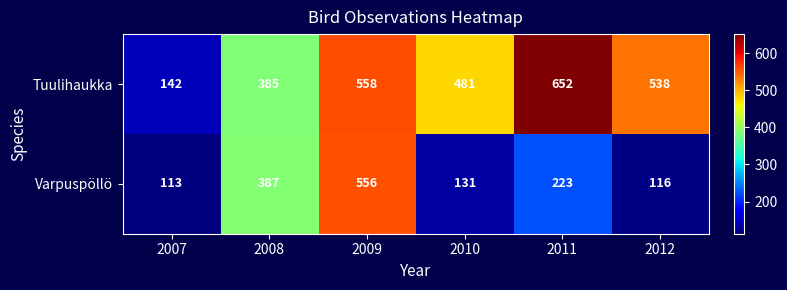

Which category has the lowest value in the Varpuspöllö series?

2007